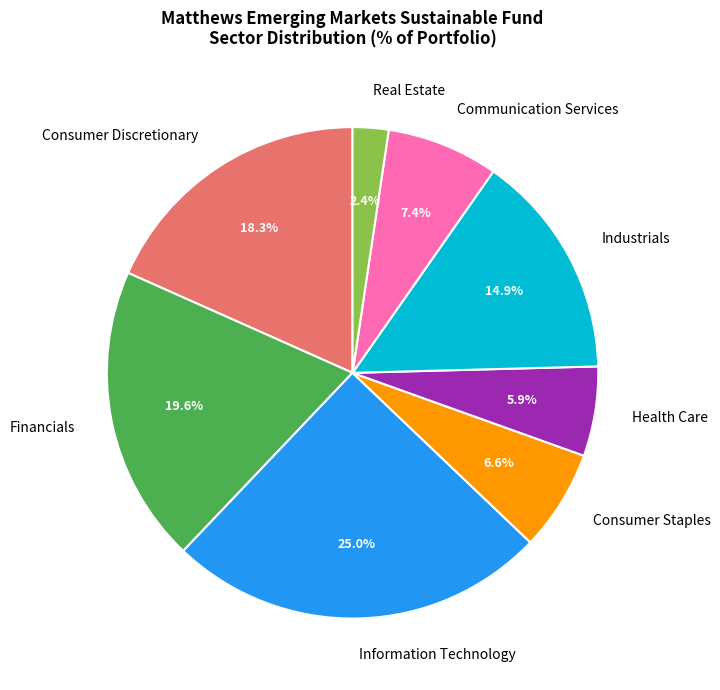

Which slice is the smallest?

Real Estate